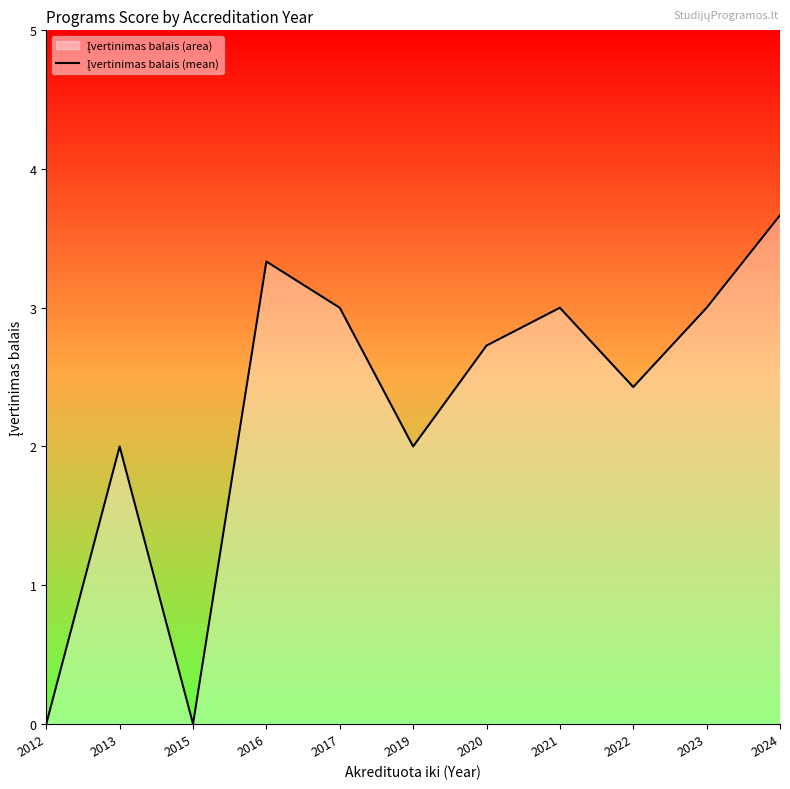

Which label corresponds to the largest value in the chart?

2024